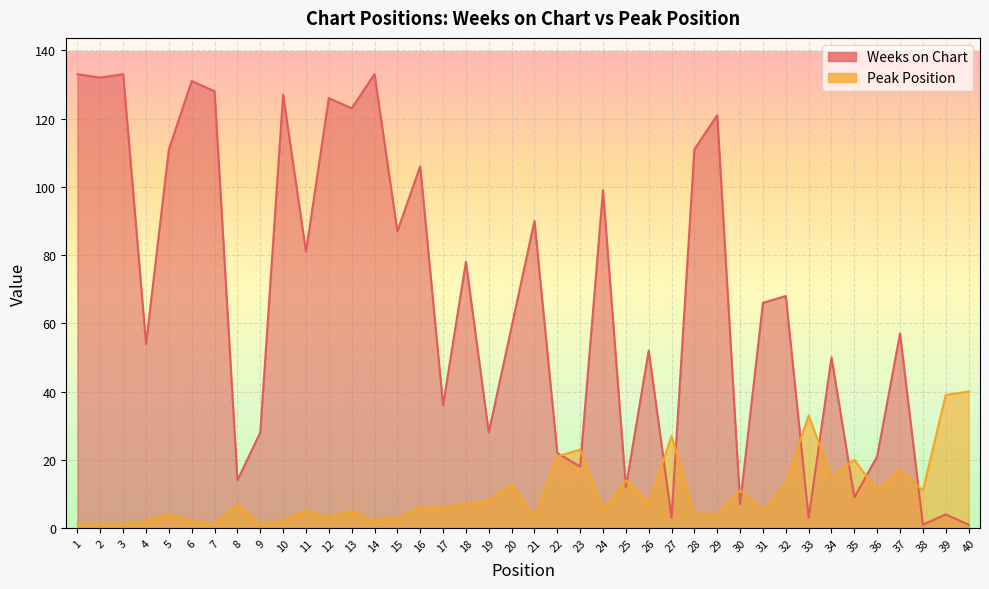

Where is the first local minimum for Peak Position?

7